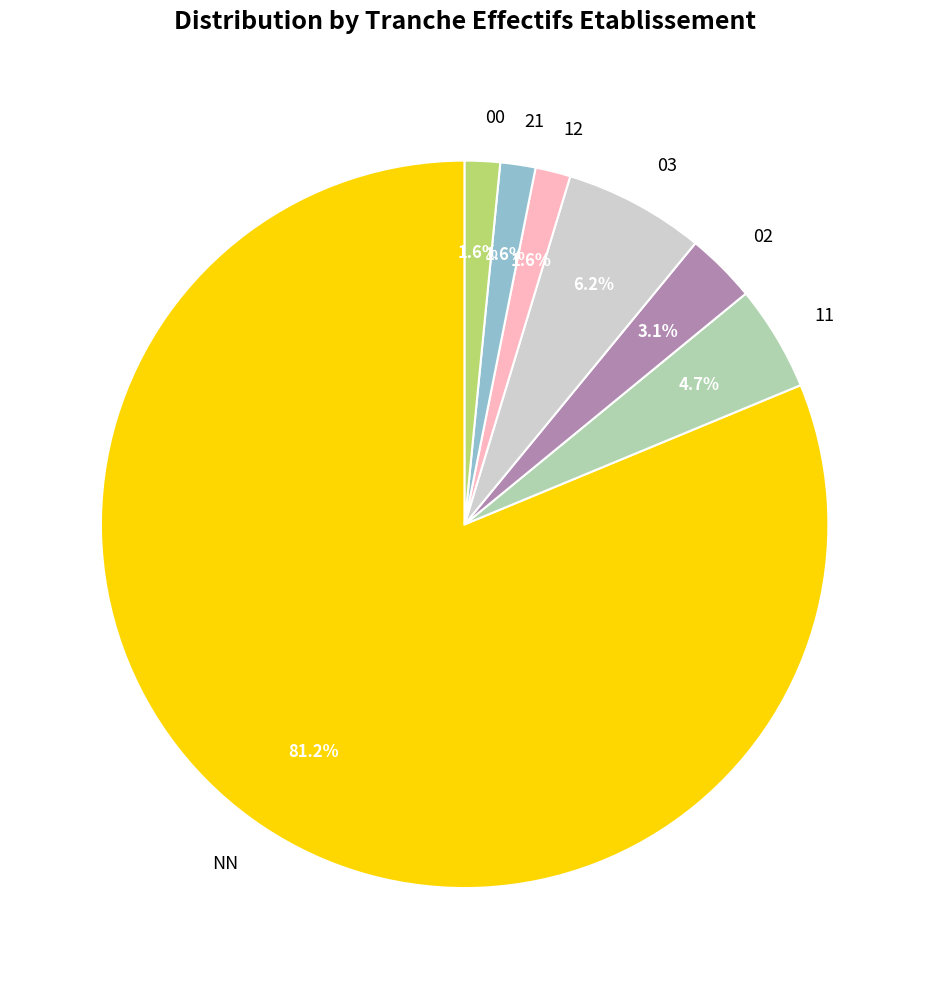

Between 03 and 00, which is larger?

03